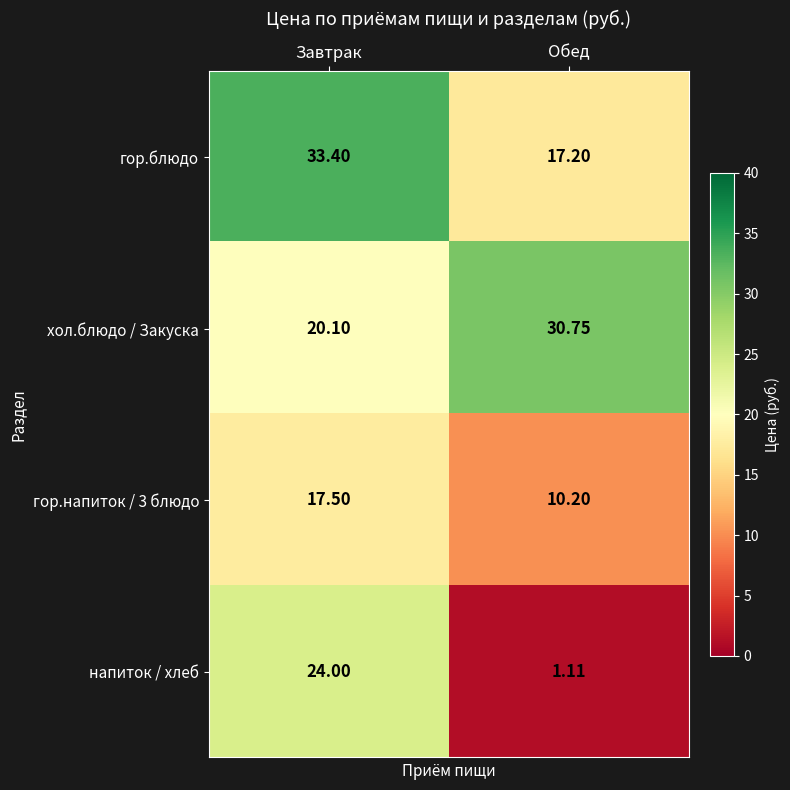

Rank the series by their maximum value, from highest to lowest.

гор.блюдо, хол.блюдо / Закуска, напиток / хлеб, гор.напиток / 3 блюдо